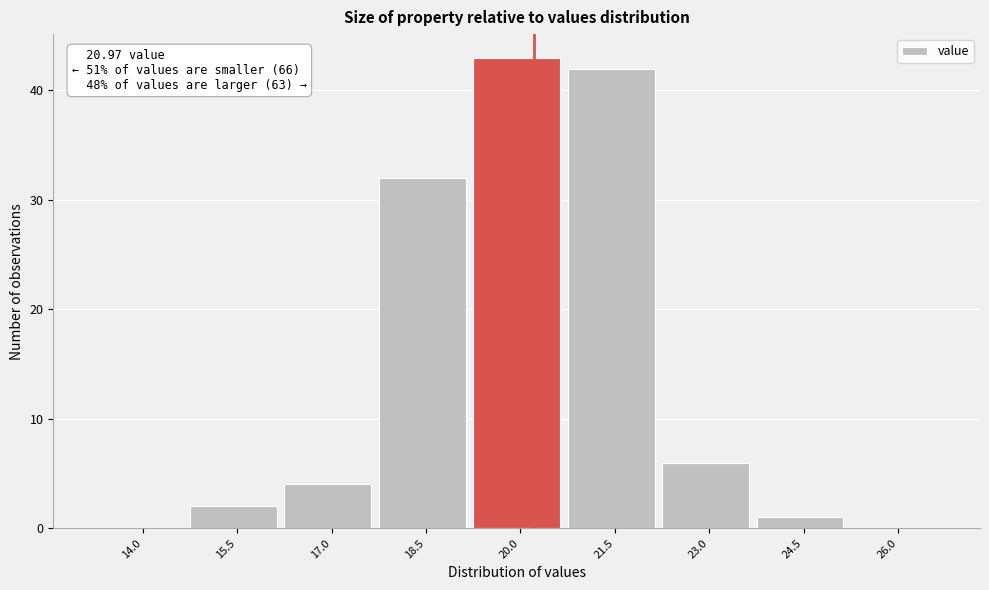

Reading left to right, extract all data points from this chart.

14.0=0	15.5=2	17.0=4	18.5=32	20.0=43	21.5=42	23.0=6	24.5=1	26.0=0